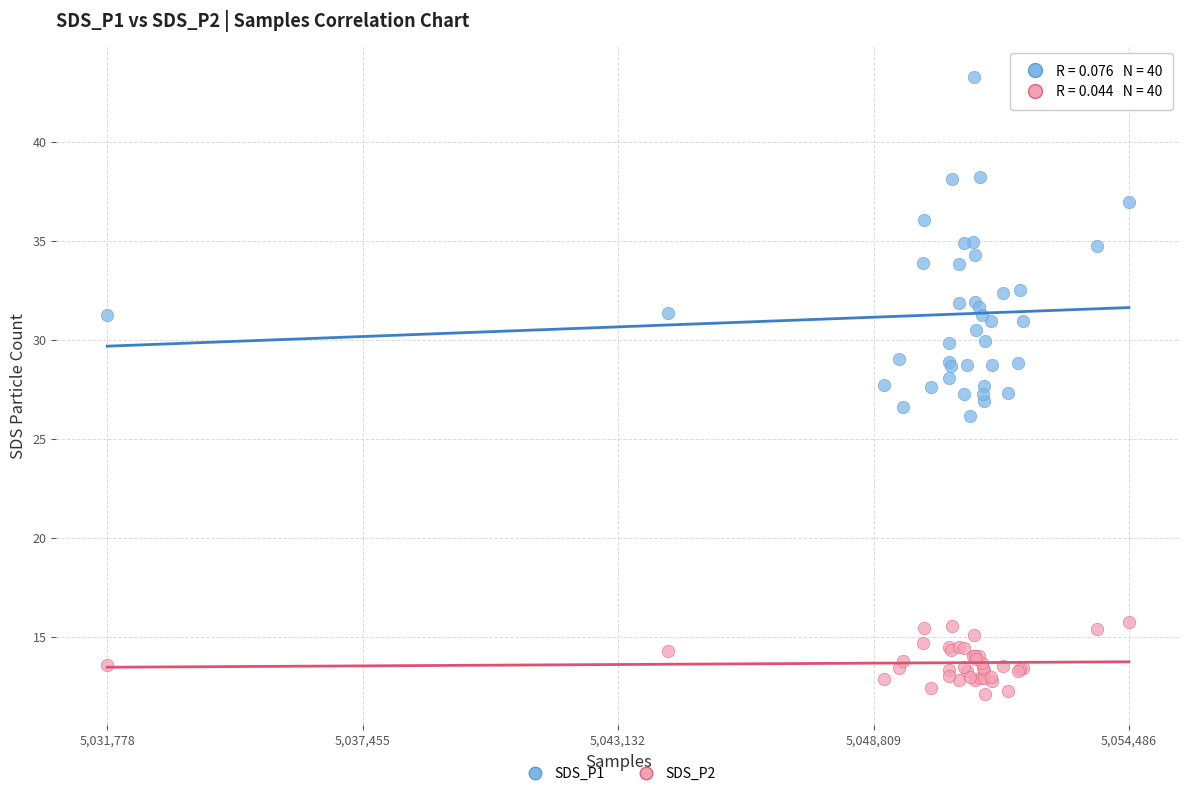

Which series has the largest Y range (max minus min)?

SDS_P1